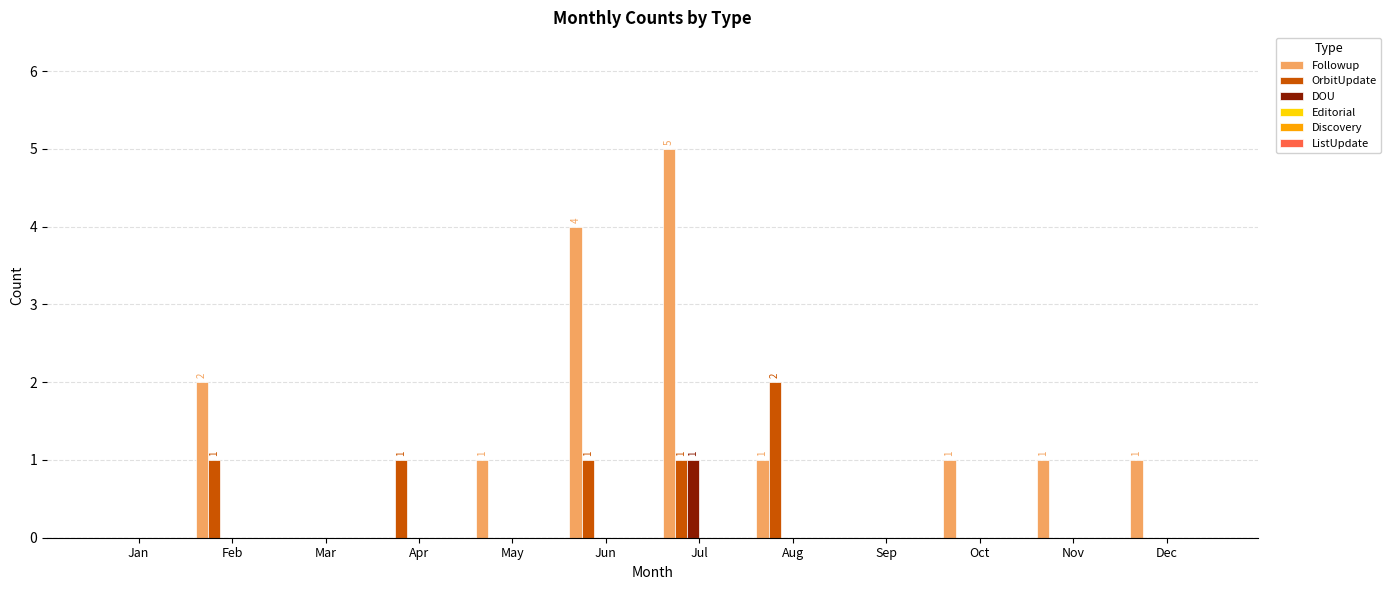

At which label does DOU reach its peak?

Jul